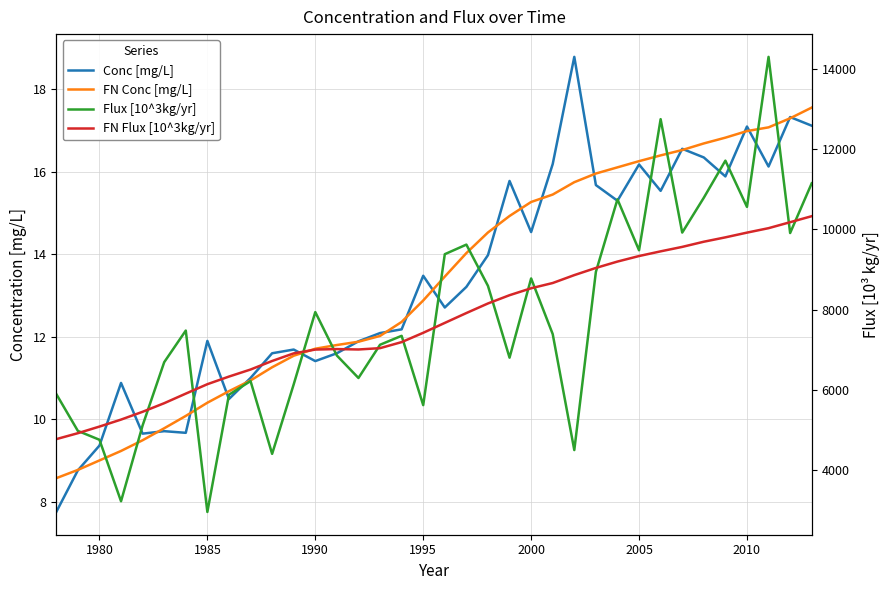

Reading left to right, extract all data points from this chart.

Conc [mg/L]: 7.8	8.8	9.4	10.9	9.7	9.7	9.7	11.9	10.5	11.0	11.6	11.7	11.4	11.6	11.9	12.1	12.2	13.5	12.7	13.2	14.0	15.8	14.5	16.2	18.8	15.7	15.3	16.2	15.5	16.6	16.4	15.9	17.1	16.1	17.3	17.1
FN Conc [mg/L]: 8.6	8.8	9.0	9.2	9.5	9.8	10.1	10.4	10.7	10.9	11.3	11.5	11.7	11.8	11.9	12.0	12.4	12.9	13.5	14.0	14.5	14.9	15.3	15.4	15.8	16.0	16.1	16.3	16.4	16.5	16.7	16.8	17.0	17.1	17.3	17.6
Flux [10^3kg/yr]: 5896.0	4976.0	4755.0	3221.0	5113.0	6690.0	7479.0	2954.0	5878.0	6219.0	4403.0	6137.0	7940.0	6856.0	6296.0	7125.0	7348.0	5619.0	9384.0	9623.0	8594.0	6803.0	8779.0	7391.0	4498.0	8943.0	10753.0	9481.0	12752.0	9923.0	10792.0	11717.0	10563.0	14306.0	9912.0	11153.0
FN Flux [10^3kg/yr]: 4771.0	4919.0	5084.0	5258.0	5453.0	5667.0	5906.0	6141.0	6331.0	6507.0	6720.0	6910.0	7005.0	7017.0	7007.0	7040.0	7191.0	7423.0	7670.0	7916.0	8155.0	8361.0	8534.0	8665.0	8862.0	9041.0	9200.0	9338.0	9455.0	9566.0	9695.0	9804.0	9922.0	10033.0	10182.0	10332.0